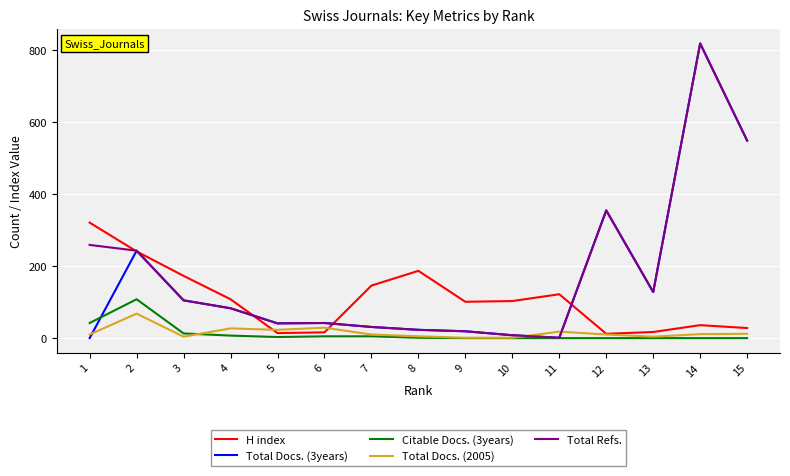

Which series ends up on top after the final intersection of H index and Total Docs. (2005)?

H index